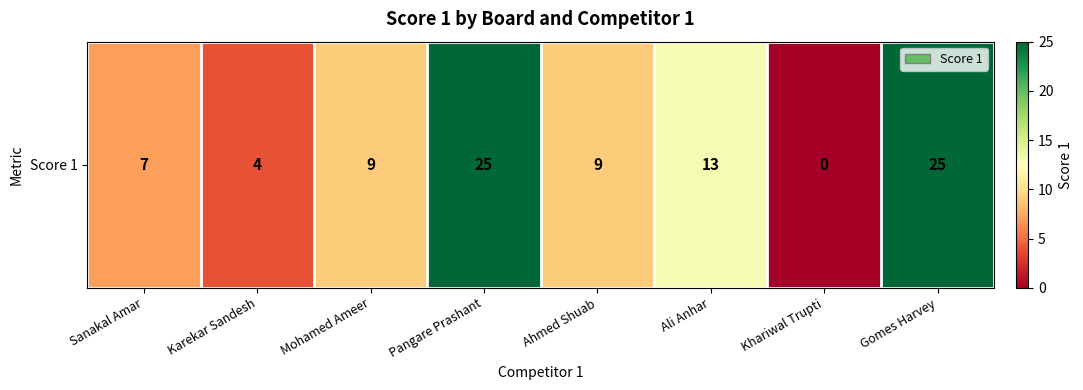

The chart shows a value of 0 at Khariwal Trupti. True or false?

True